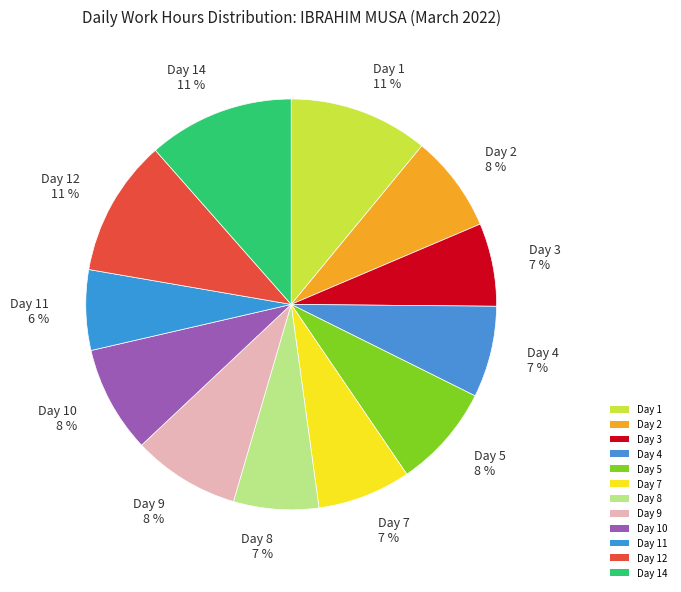

To the nearest percent, what portion does Day 14 11 % represent?

11%